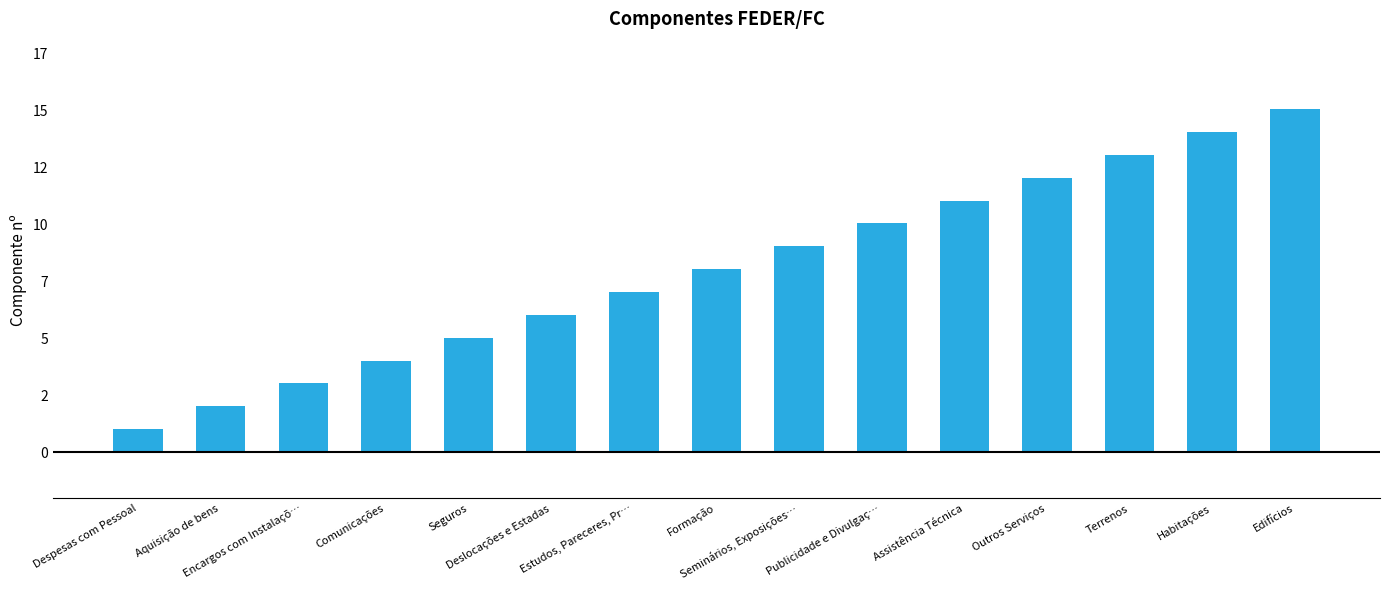

What is the ratio of the value at Publicidade e Divulgaç… to the value at Terrenos?

0.8